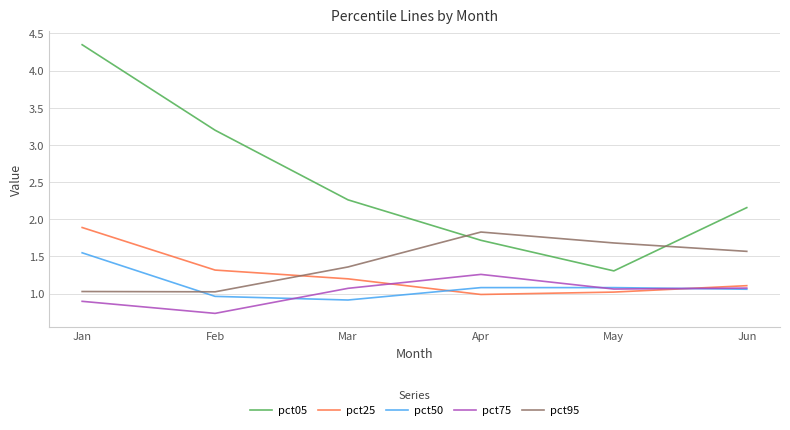

True or false: pct75 and pct95 intersect in this chart.

False